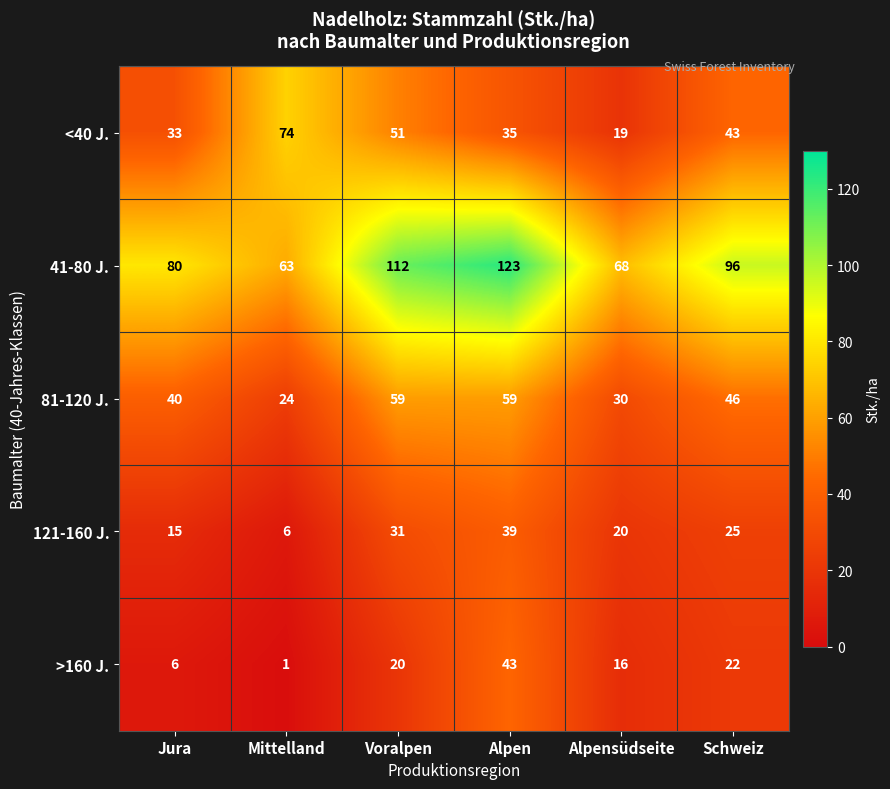

Reading right to left, list all the values displayed in this chart.

<40 J.: Schweiz=43	Alpensüdseite=19	Alpen=35	Voralpen=51	Mittelland=74	Jura=33
41-80 J.: Schweiz=96	Alpensüdseite=68	Alpen=123	Voralpen=112	Mittelland=63	Jura=80
81-120 J.: Schweiz=46	Alpensüdseite=30	Alpen=59	Voralpen=59	Mittelland=24	Jura=40
121-160 J.: Schweiz=25	Alpensüdseite=20	Alpen=39	Voralpen=31	Mittelland=6	Jura=15
>160 J.: Schweiz=22	Alpensüdseite=16	Alpen=43	Voralpen=20	Mittelland=1	Jura=6